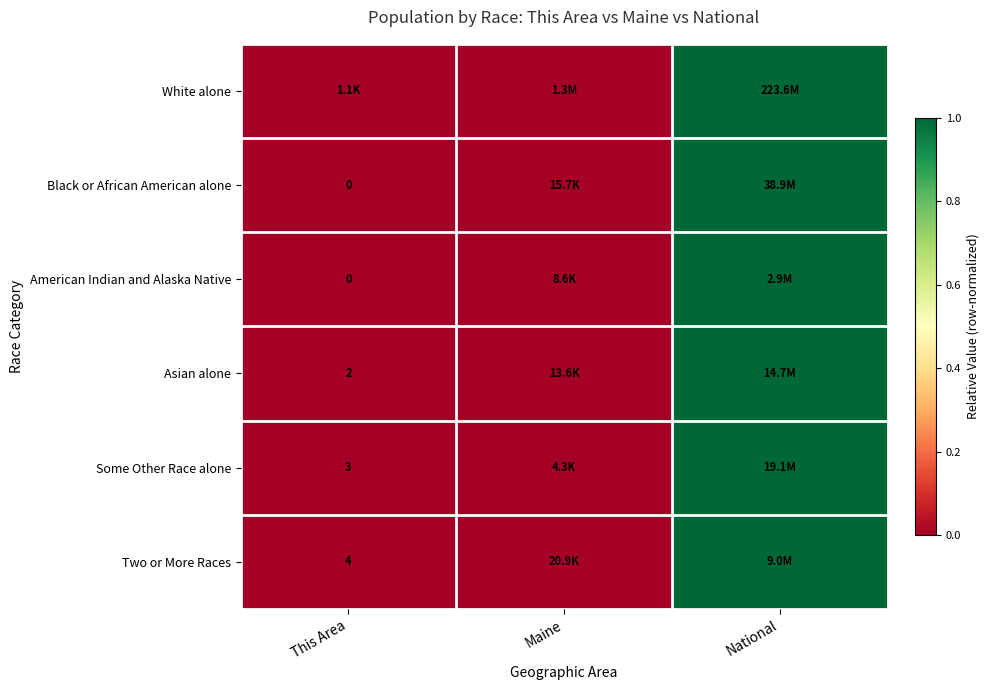

The value of White alone at Maine is 0.0. True or false?

True